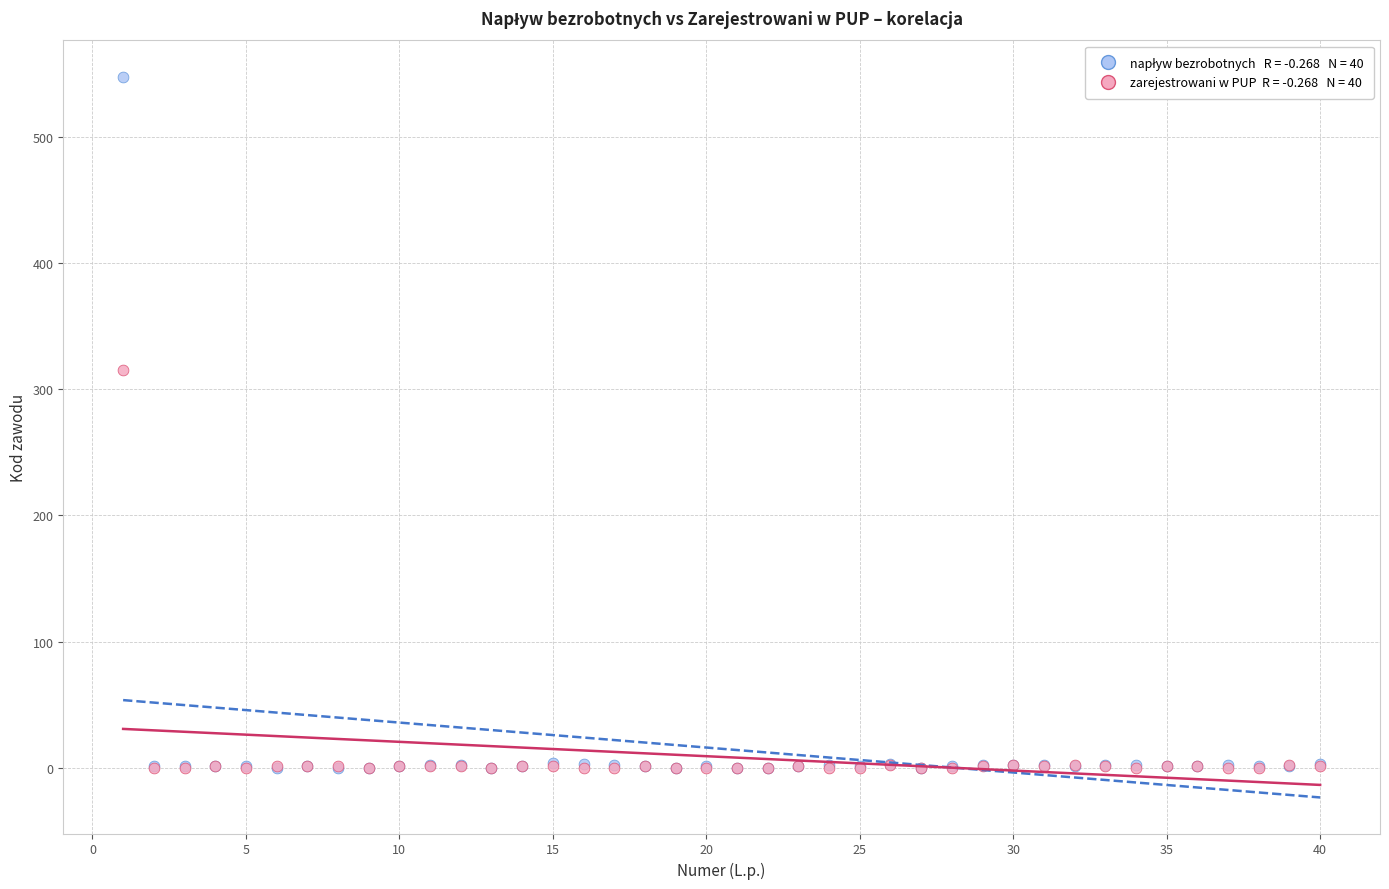

Across all series, what Y value is closest to 274?

315